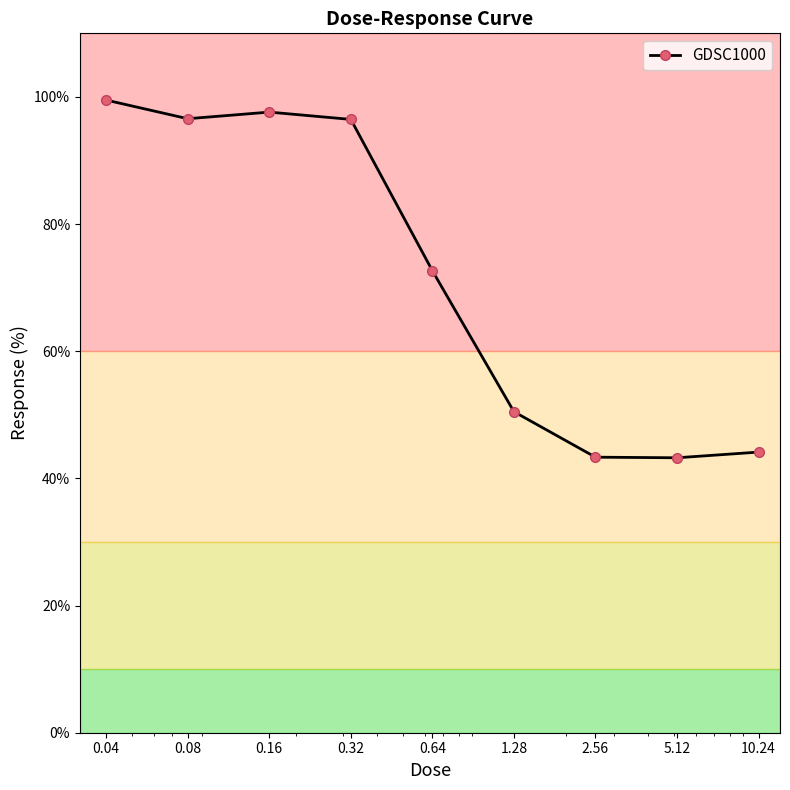

What is the minimum value shown in the chart?

43.2